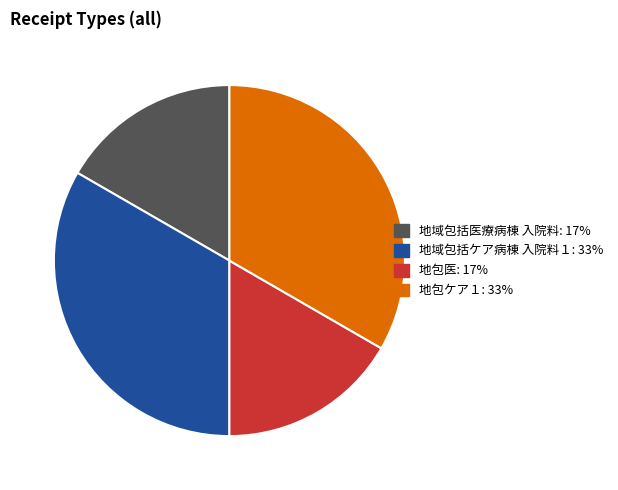

Is there any slice that represents more than half of the pie?

No